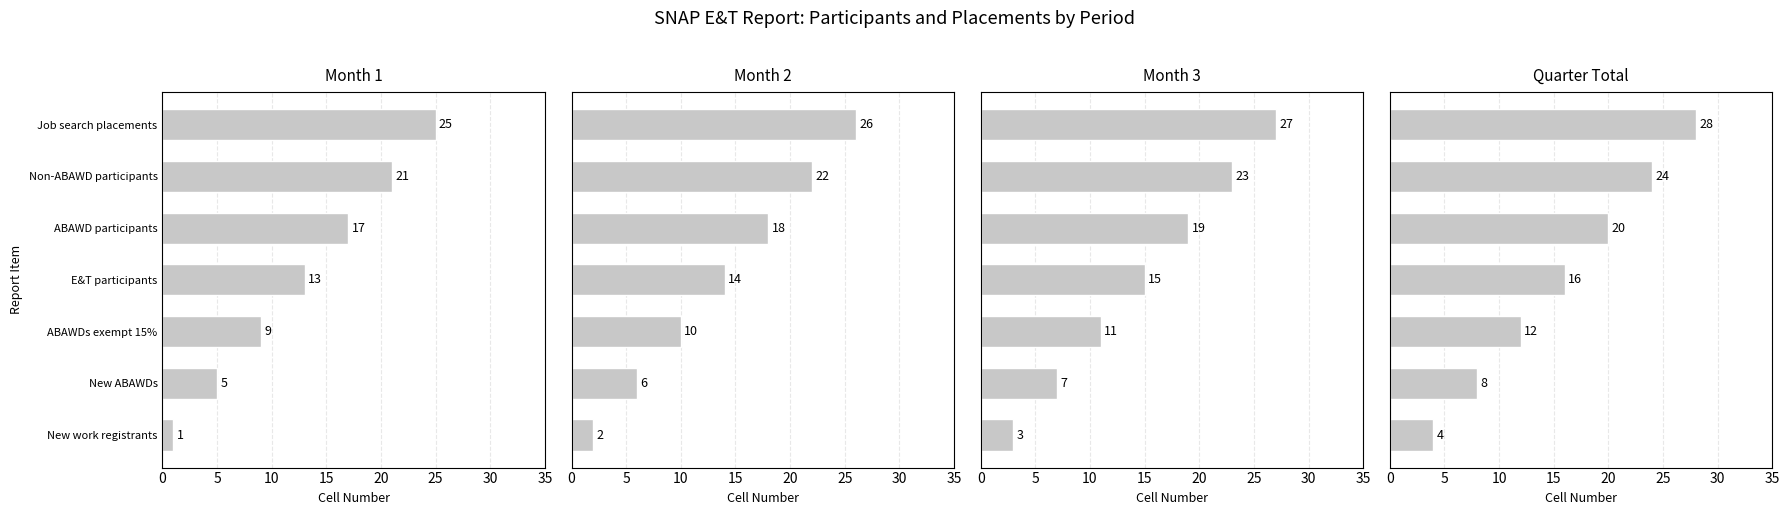

Is it true that Month 2 equals 26 at ABAWD participants?

False